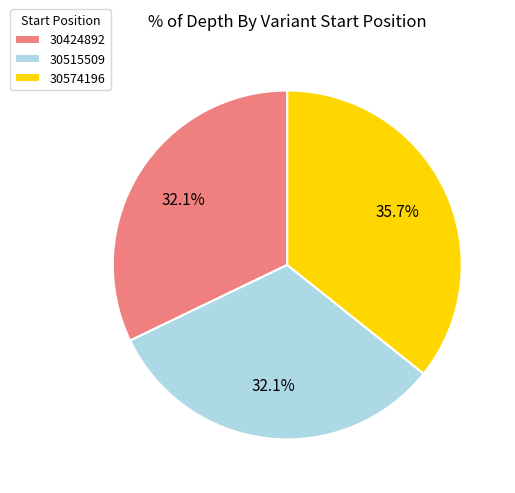

How many segments does this pie chart have?

3